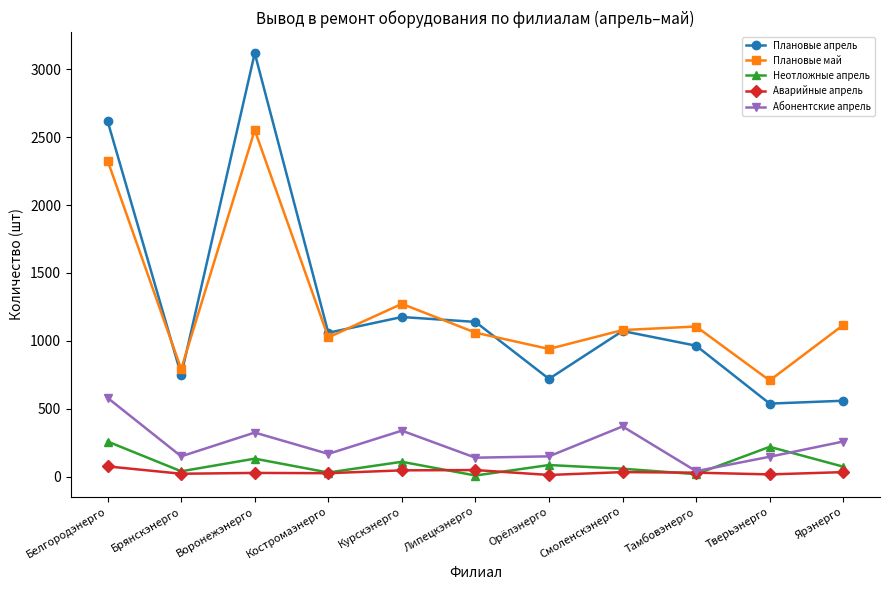

Does the chart have visible grid lines?

No